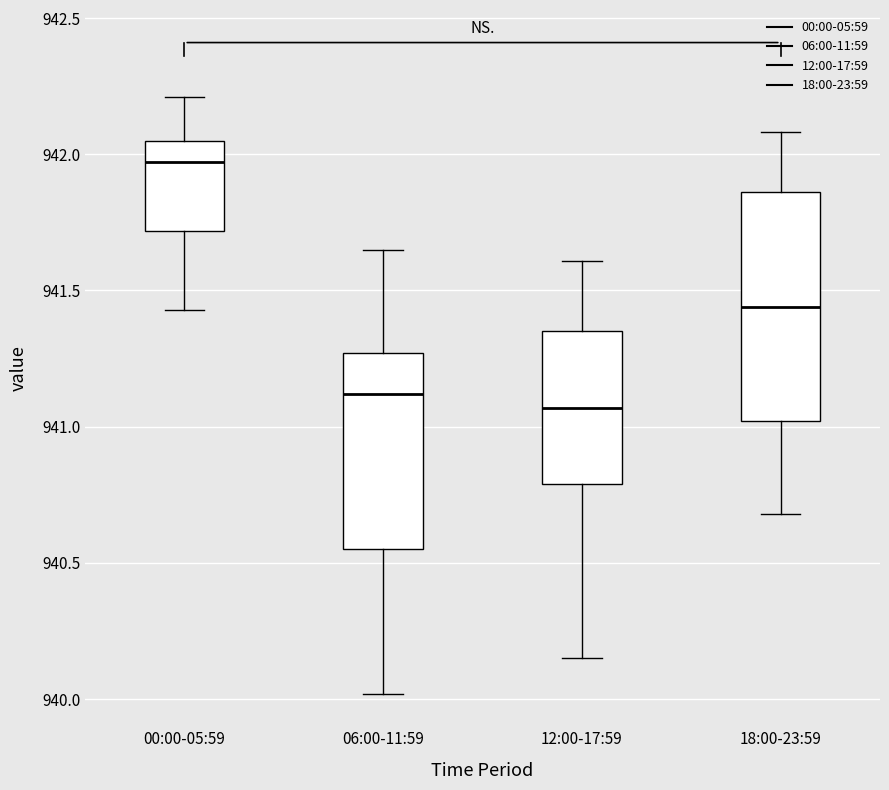

Where is the upper edge of the box for 18:00-23:59 on the y-axis? The values are not printed on the chart, so give them approximately, as read against the axis.

941.85